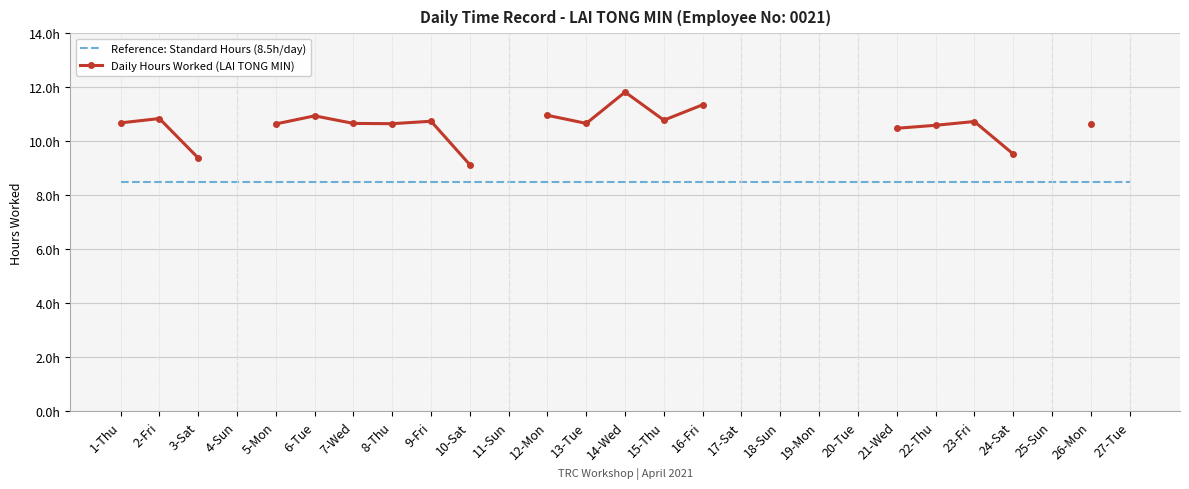

The Reference: Standard Hours (8.5h/day) series shows 8.5 at 7-Wed. True or false?

True